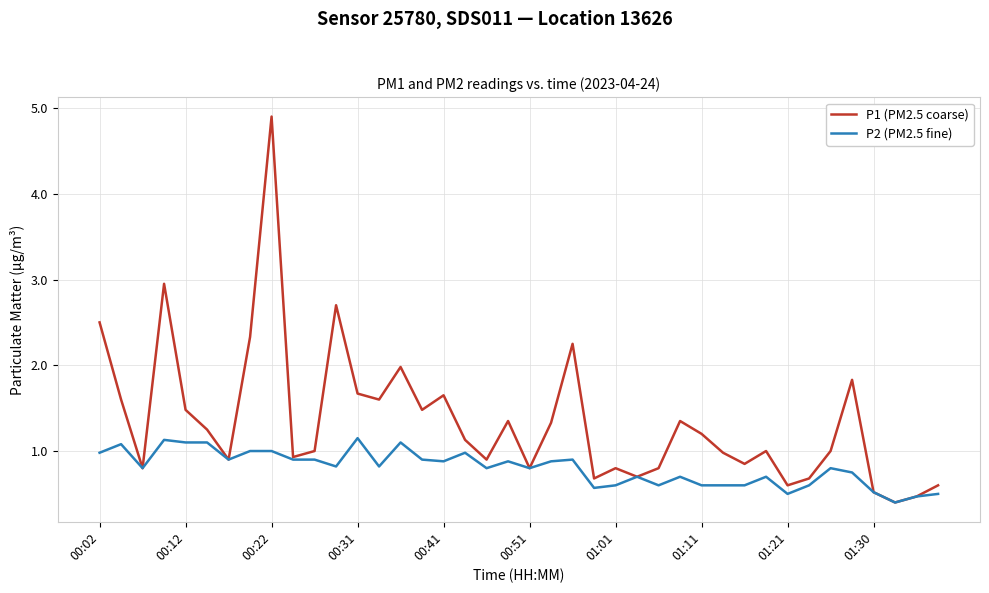

List the series in order of their overall mean, lowest first.

P2 (PM2.5 fine), P1 (PM2.5 coarse)